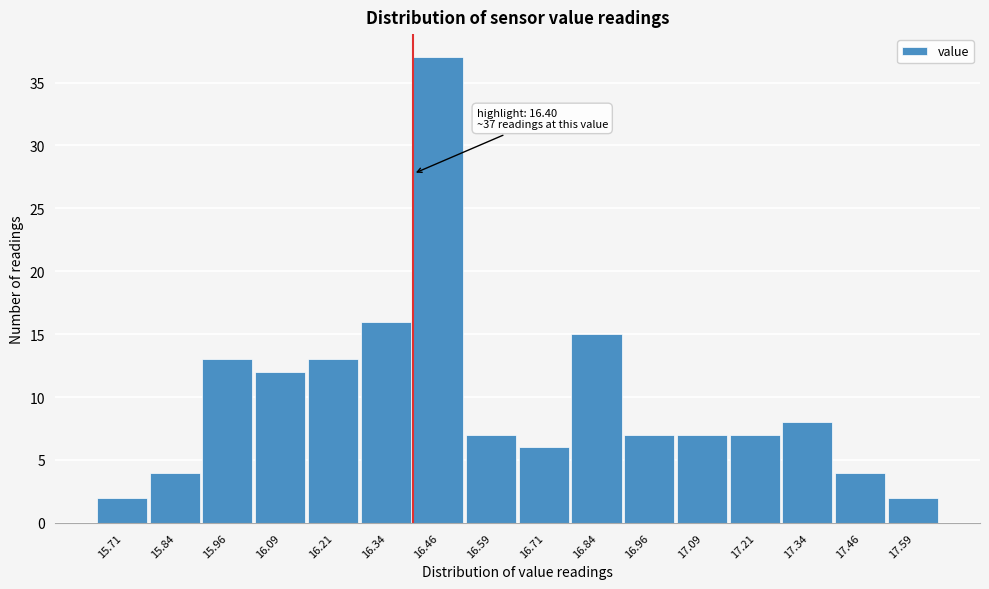

Which range on the x-axis has the tallest bar?

16.400 to 16.525